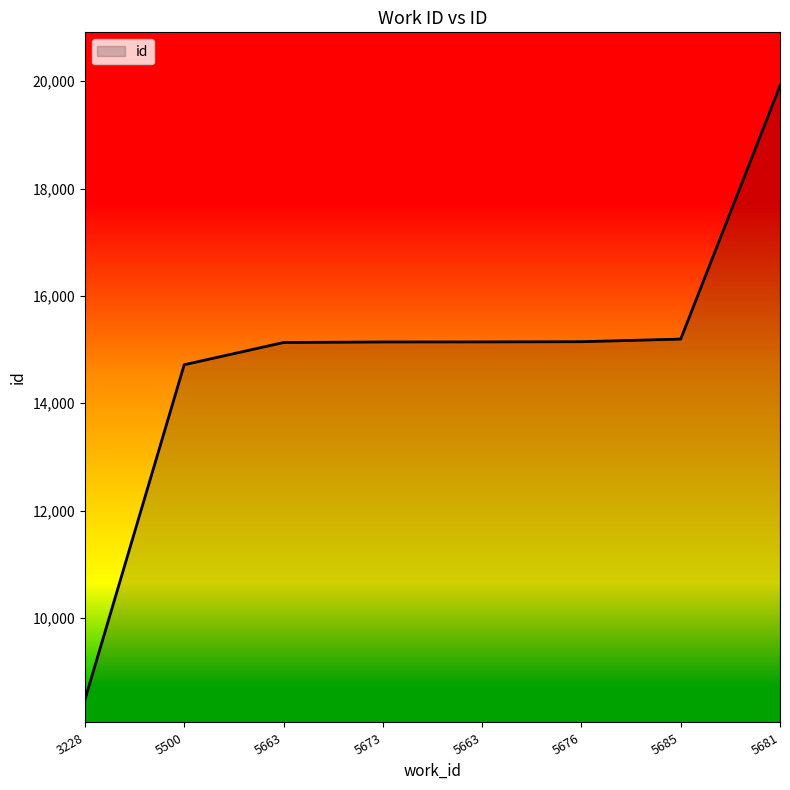

Count the number of data series in this chart.

1